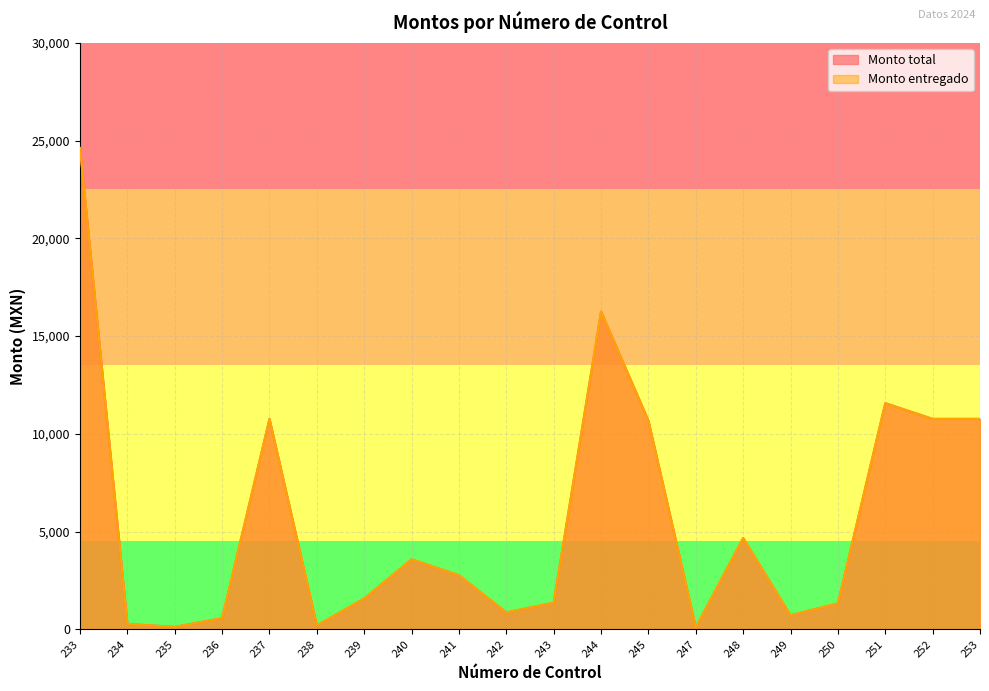

Rank the categories by Monto total value from lowest to highest.

247, 235, 238, 234, 236, 249, 242, 250, 243, 239, 241, 240, 248, 245, 237, 252, 253, 251, 244, 233